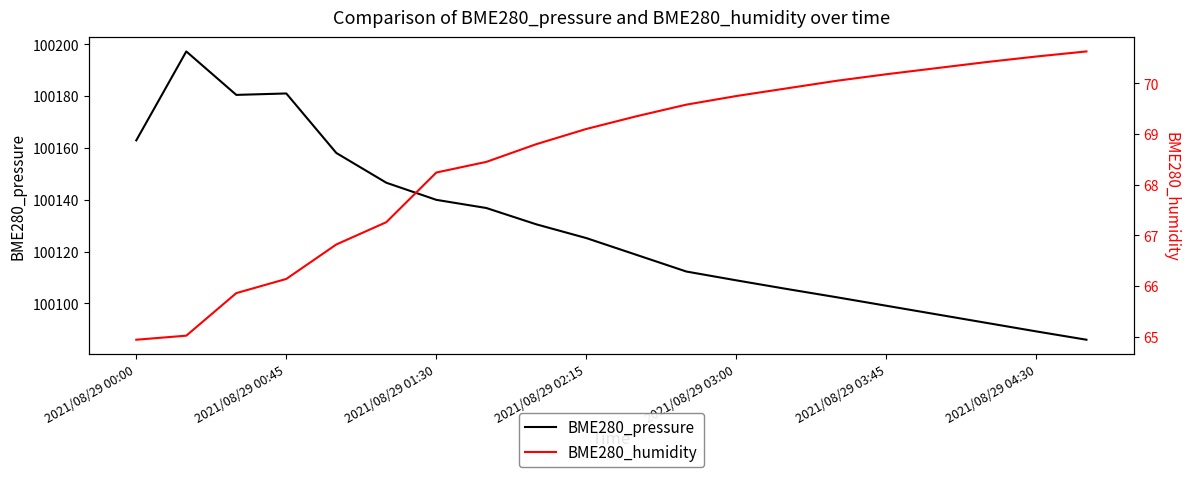

The BME280_pressure series shows 163577.3 at 2021/08/29 03:45. True or false?

False